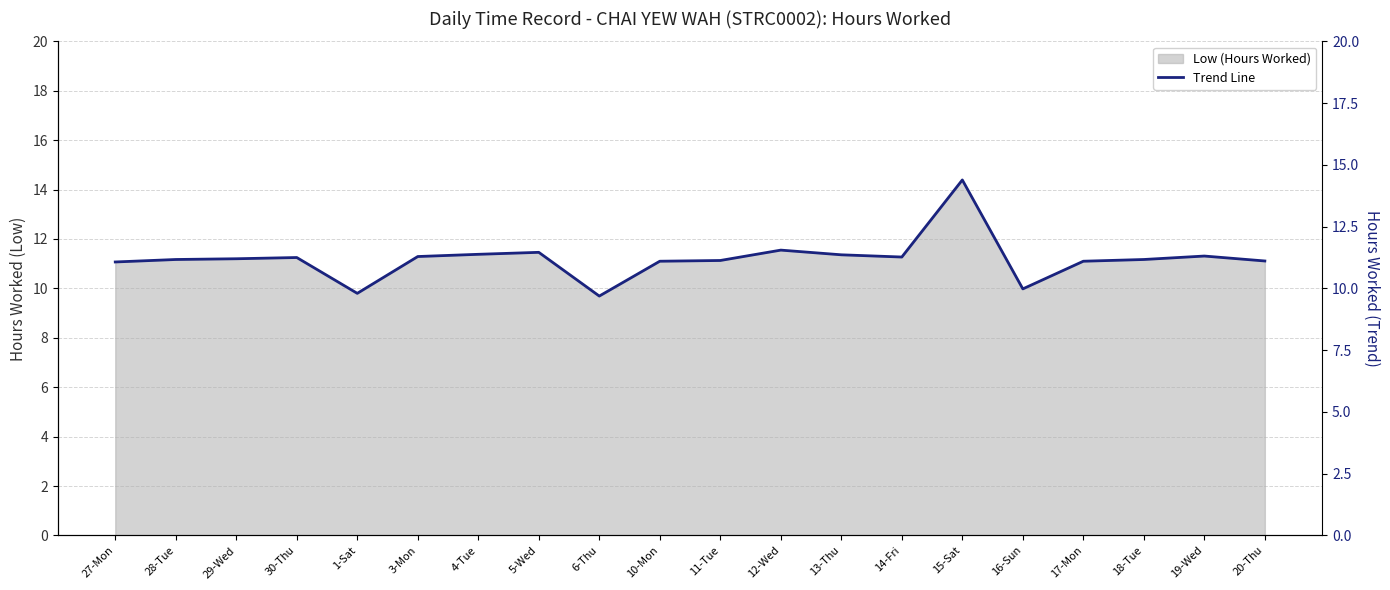

What is the ratio of the value at 10-Mon to the value at 15-Sat?

0.8